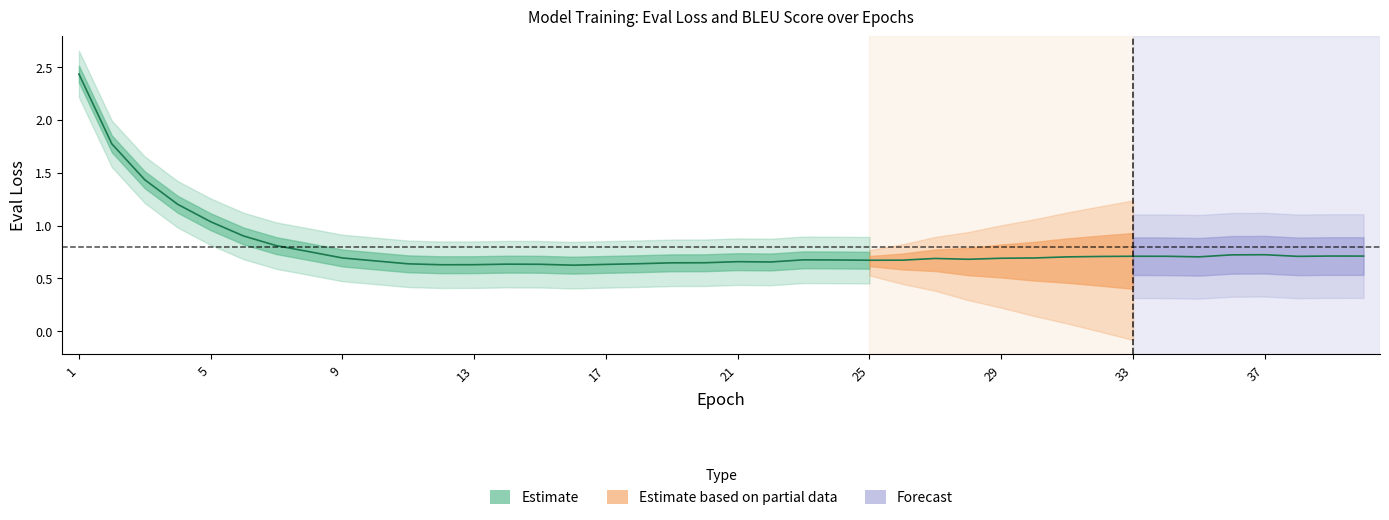

Does the chart display data point markers on the line(s)?

No